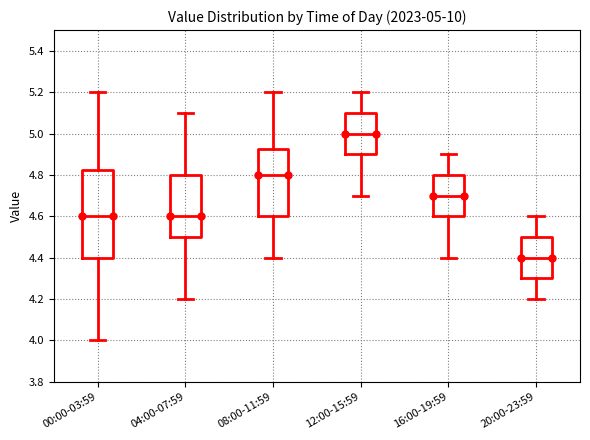

Which box is the tallest, from its lower edge to its upper edge?

00:00-03:59